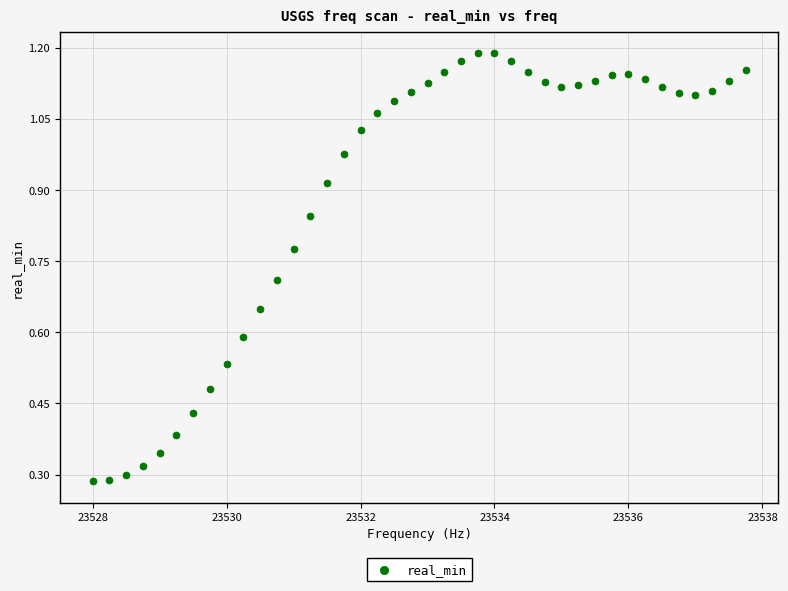

What is the range of X values (max minus min)?

9.8